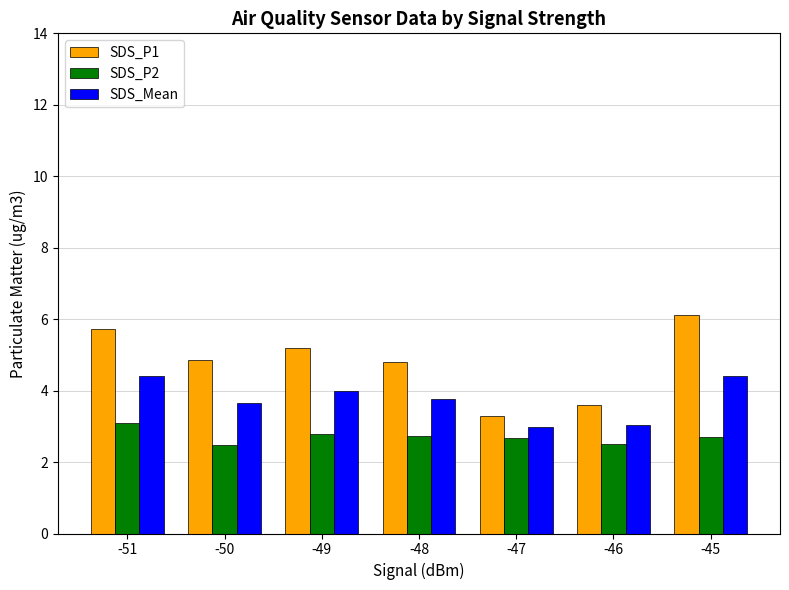

How many bars are there in total?

21